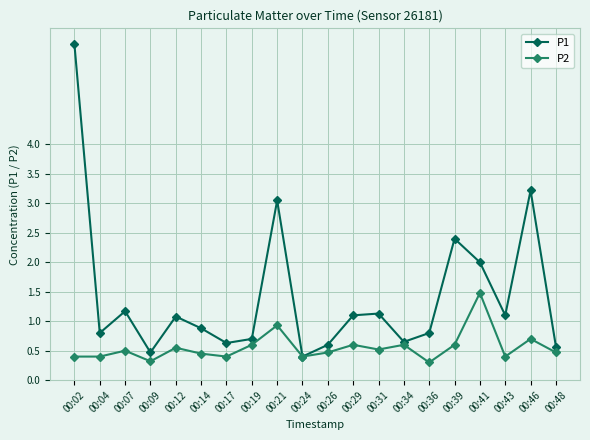

What is the spread (max minus min) of values at 00:17?

0.2